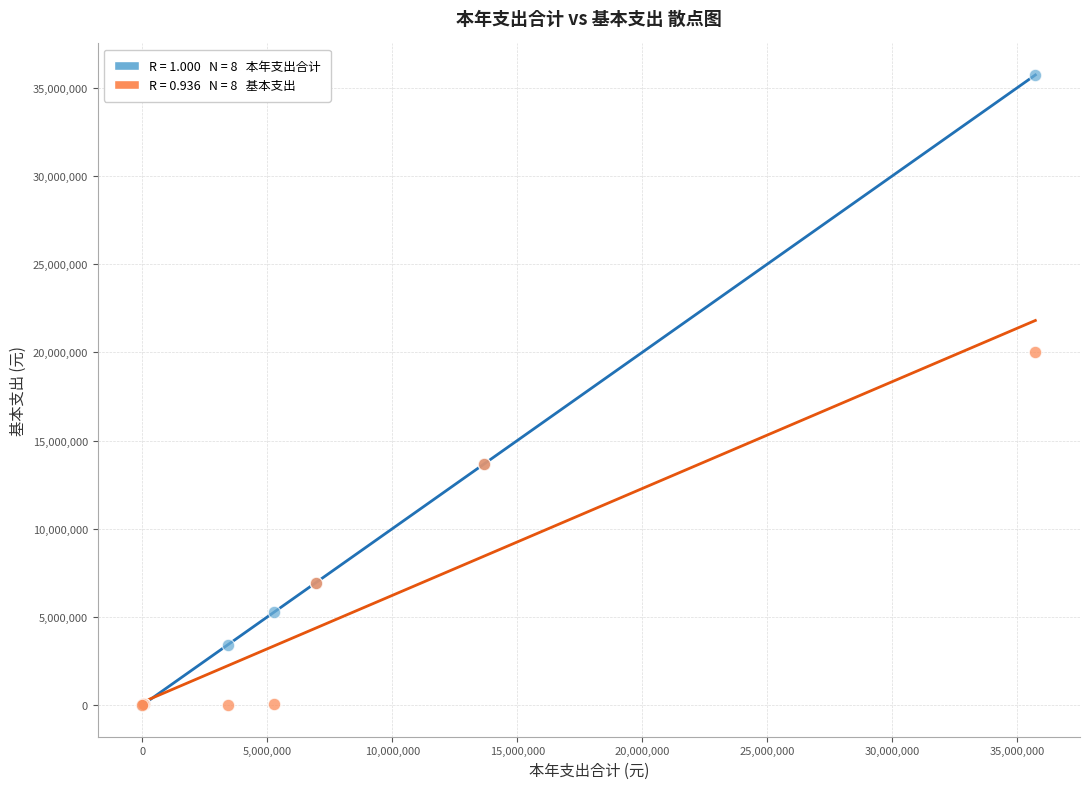

Across all series, what Y value is closest to 17859373?

20013320.4